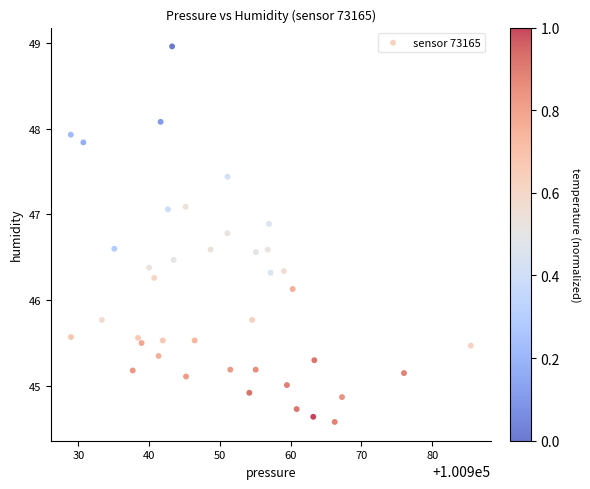

What is the range of X values (max minus min)?

56.5